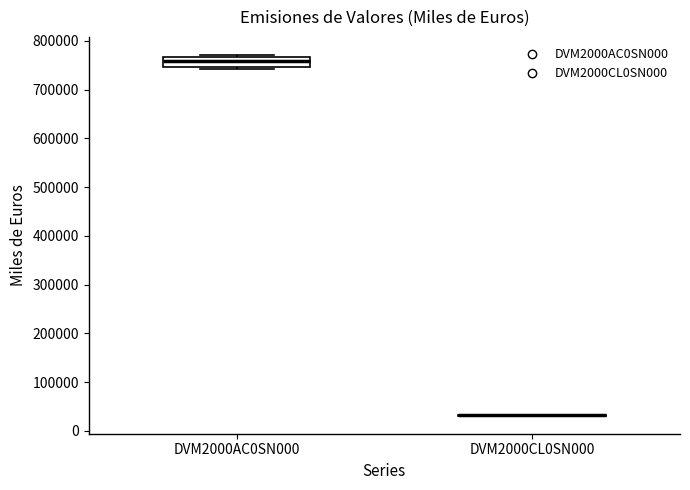

Where is the lower edge of the box for DVM2000AC0SN000 on the y-axis? The values are not printed on the chart, so give them approximately, as read against the axis.

750000